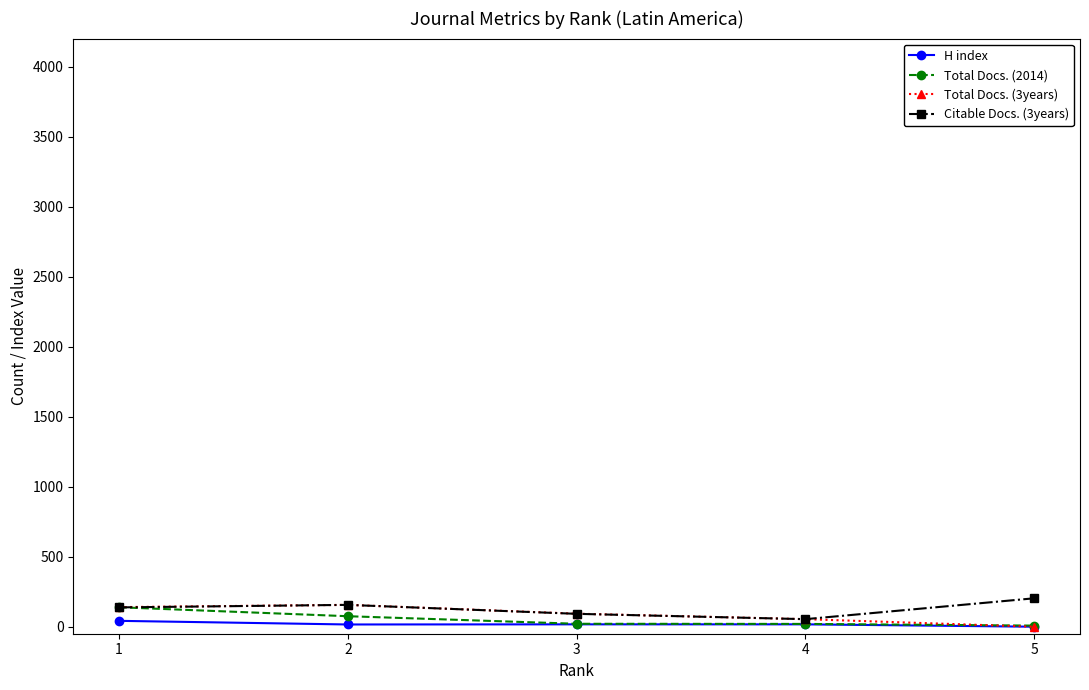

Count the number of data series in this chart.

4